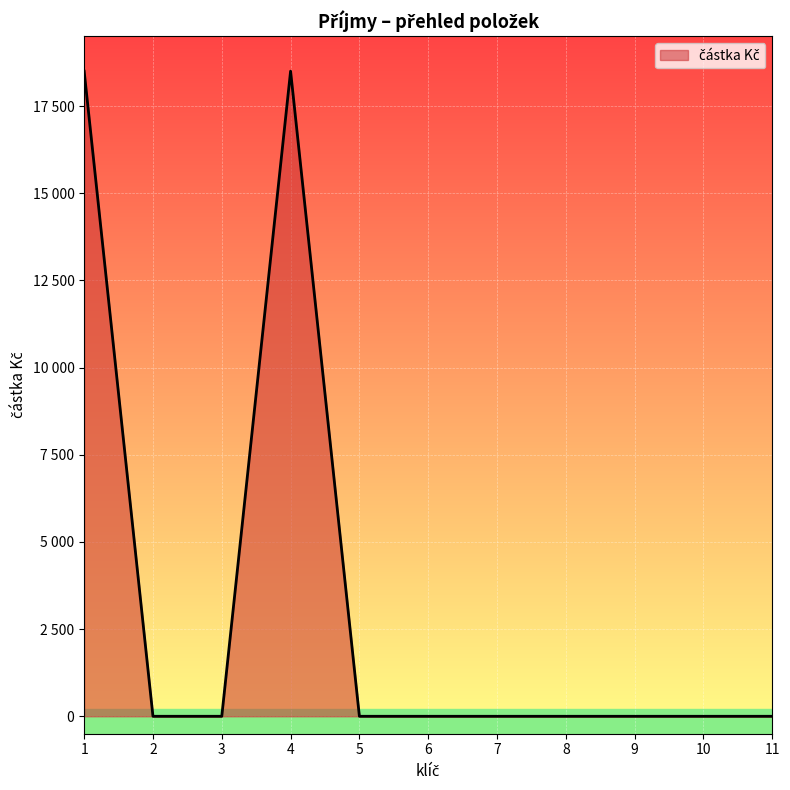

What is the maximum value shown in the chart?

18500